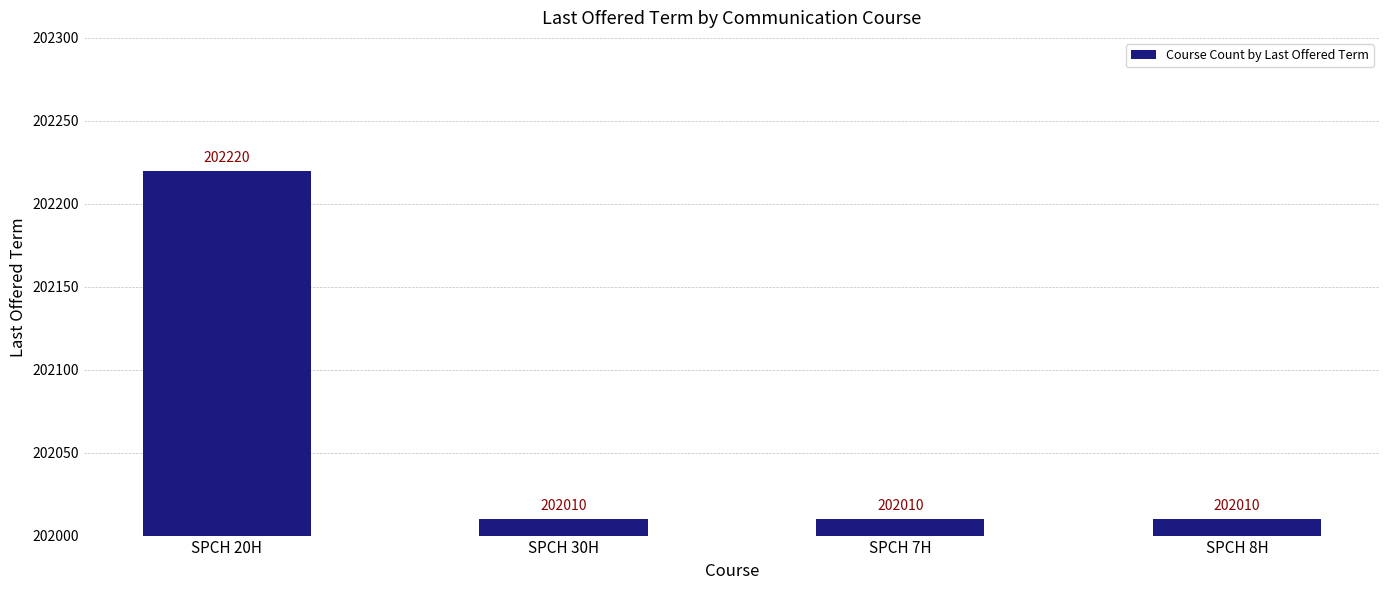

Which has a higher value, SPCH 8H or SPCH 20H?

SPCH 20H